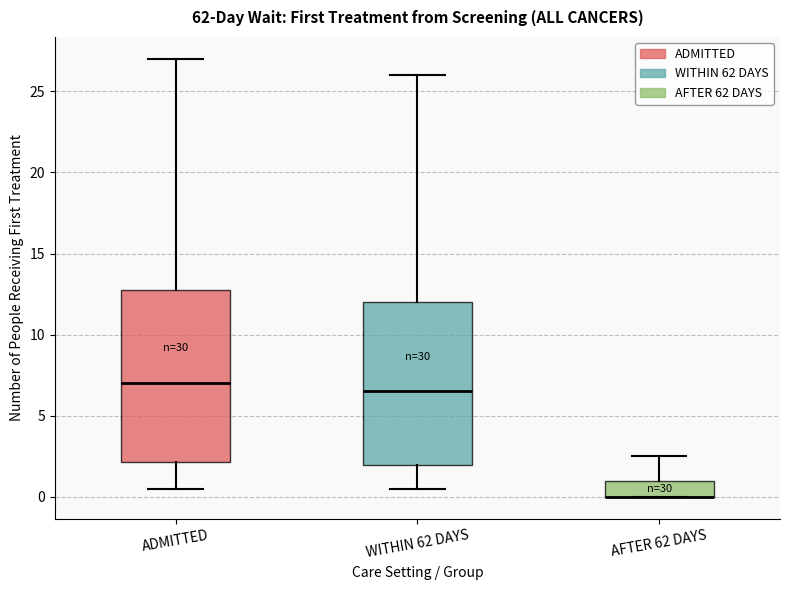

Reading left to right, transcribe this box plot: for each box, give where its median line is, the range the box spans, and where its two whiskers end, as read against the y-axis. The values are not printed on the chart, so give them approximately, as read against the axis.

ADMITTED: median 7.0, box 2.0 to 13.0, whiskers 0.5 to 27.0
WITHIN 62 DAYS: median 6.5, box 2.0 to 12.0, whiskers 0.5 to 26.0
AFTER 62 DAYS: median 0.0 (drawn on the box's lower edge), box 0.0 to 1.0, whiskers 0.0 to 2.5